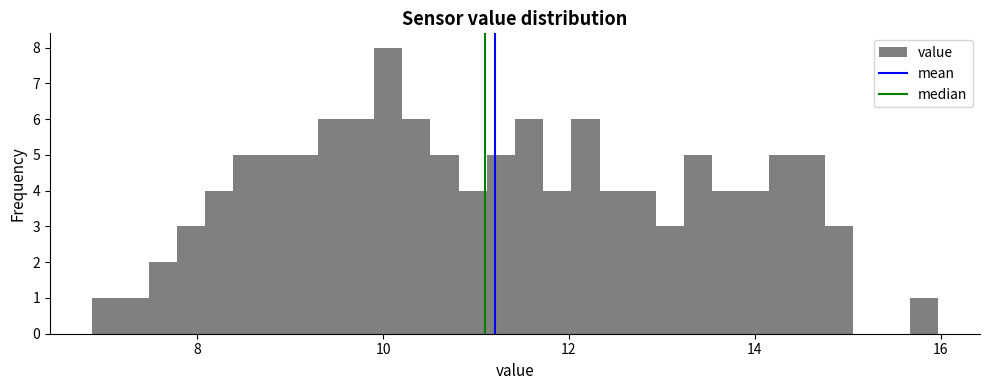

Around what value on the x-axis is the tallest bar? Give the approximate position of its centre, as read against the axis.

10.0